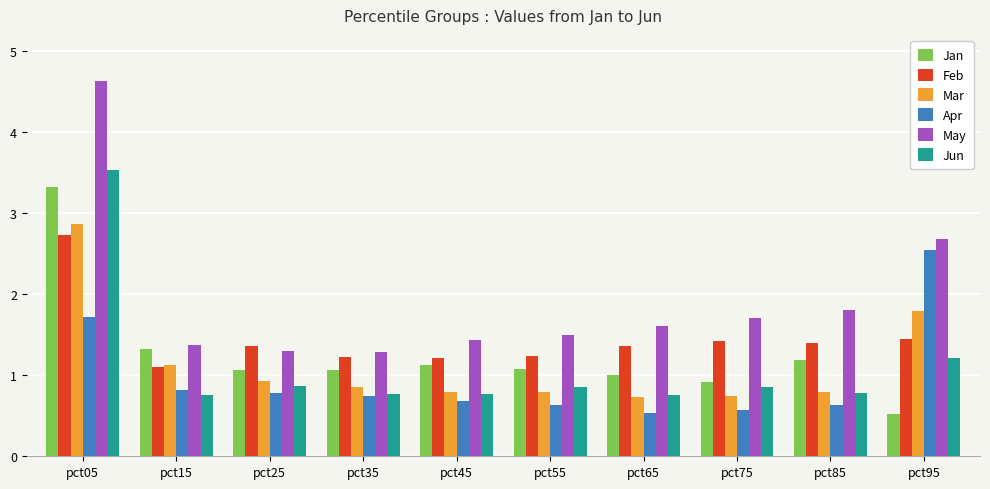

Is it true that Apr equals 0.8 at pct15?

True